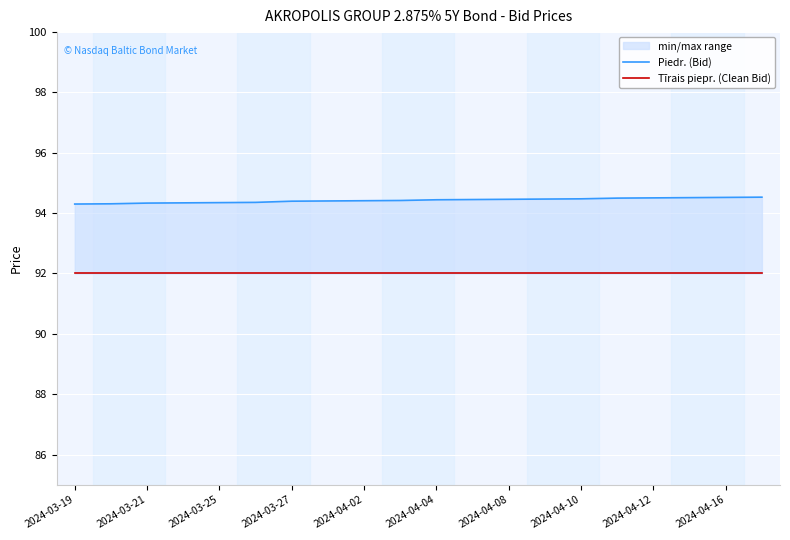

What is the total value across all series at 15?

186.5